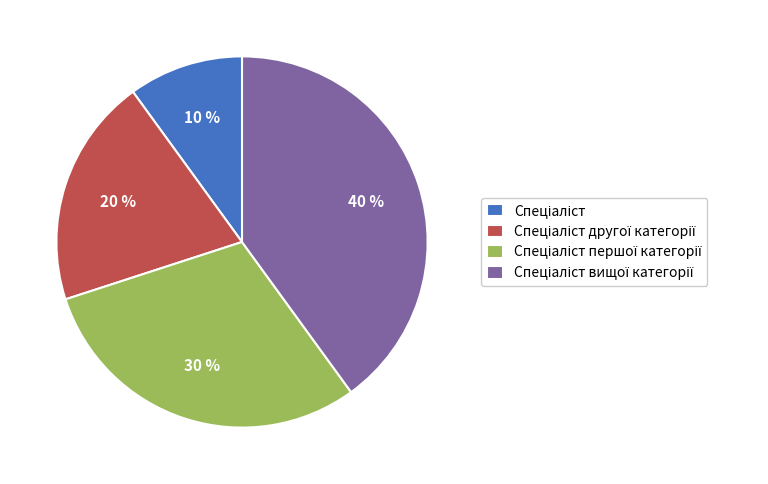

Count the number of slices in the pie.

4